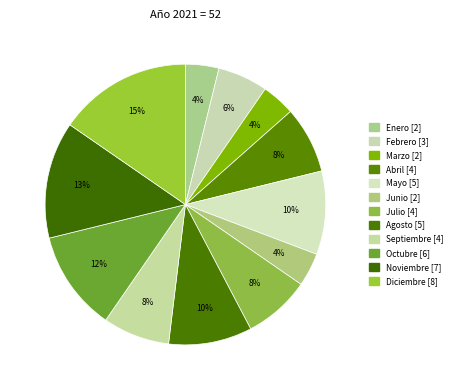

Is it true that Septiembre is 1% of the pie?

False